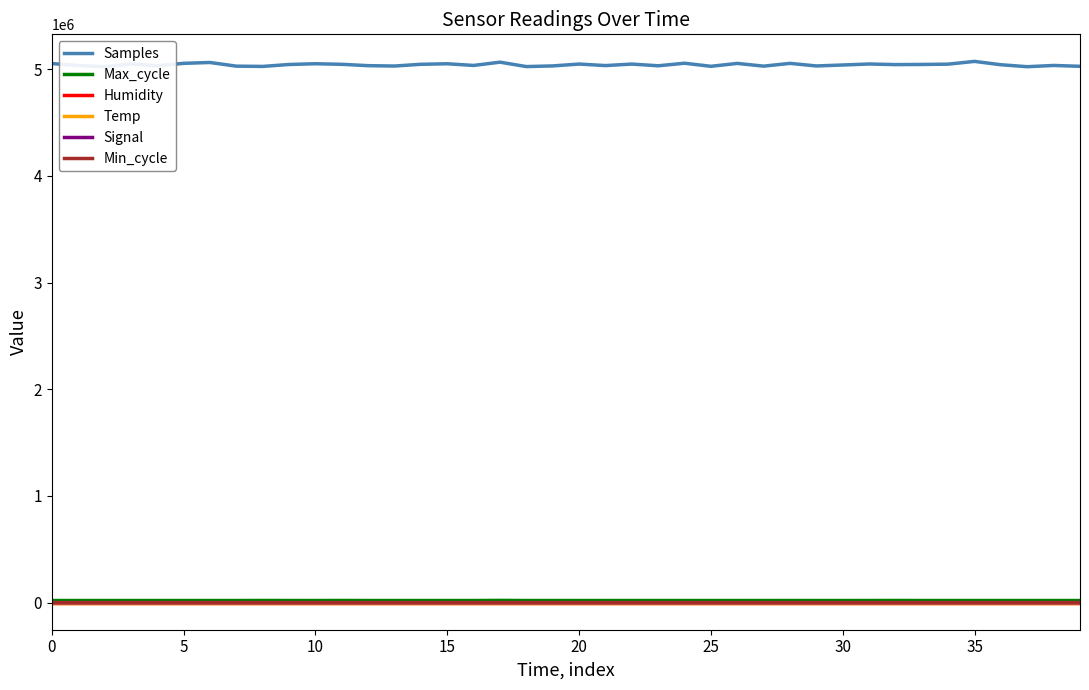

What are all the series names shown in the legend?

Samples, Max_cycle, Humidity, Temp, Signal, Min_cycle